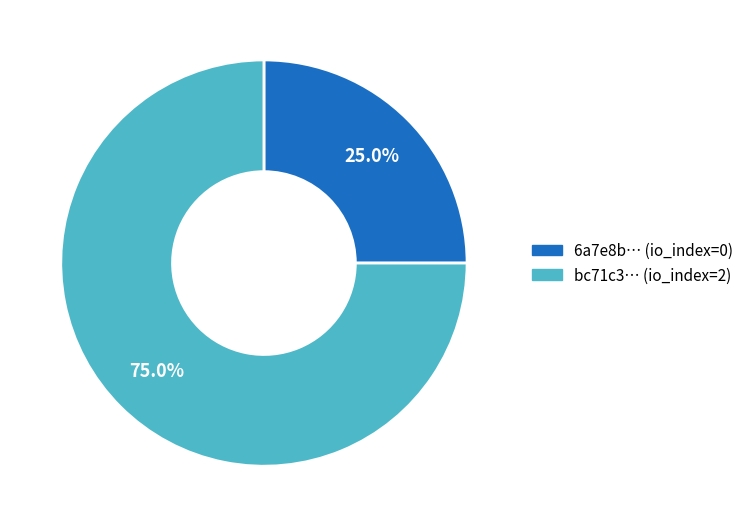

Which category has the biggest portion of the pie?

tx_1 (io_index=2)